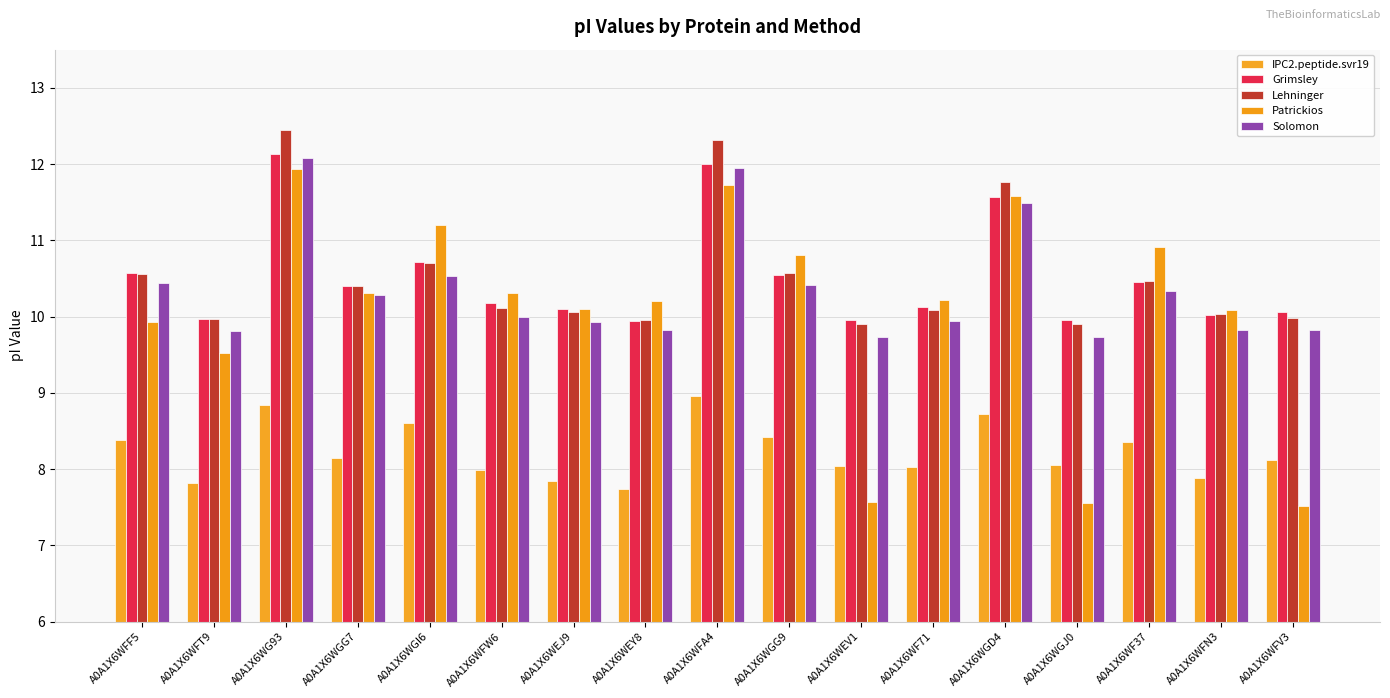

What are all the series names shown in the legend?

IPC2.peptide.svr19, Grimsley, Lehninger, Patrickios, Solomon